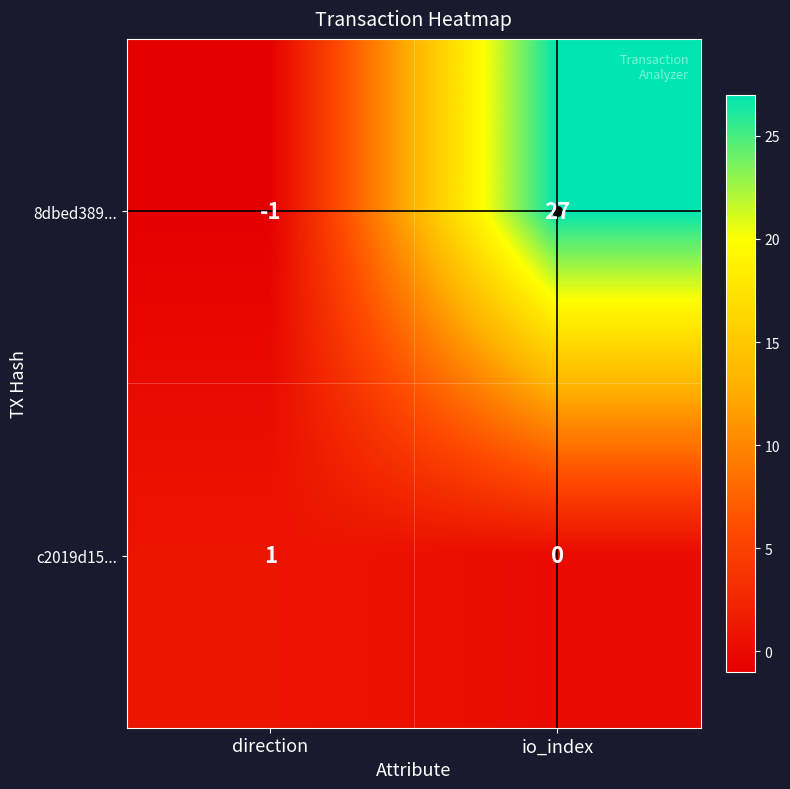

Which series changed the most between direction and io_index?

8dbed389...